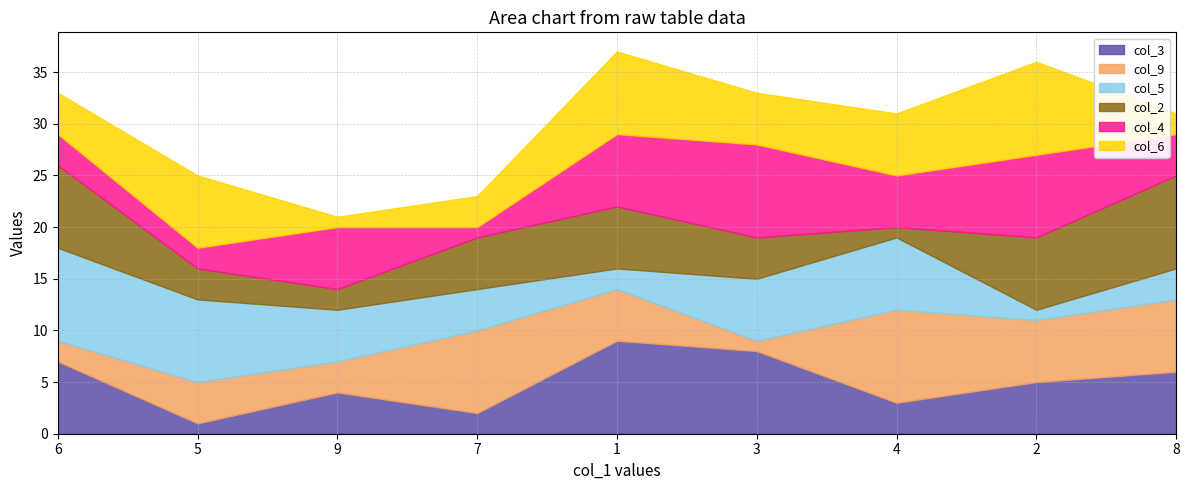

The col_3 series shows 5 at 2. True or false?

True